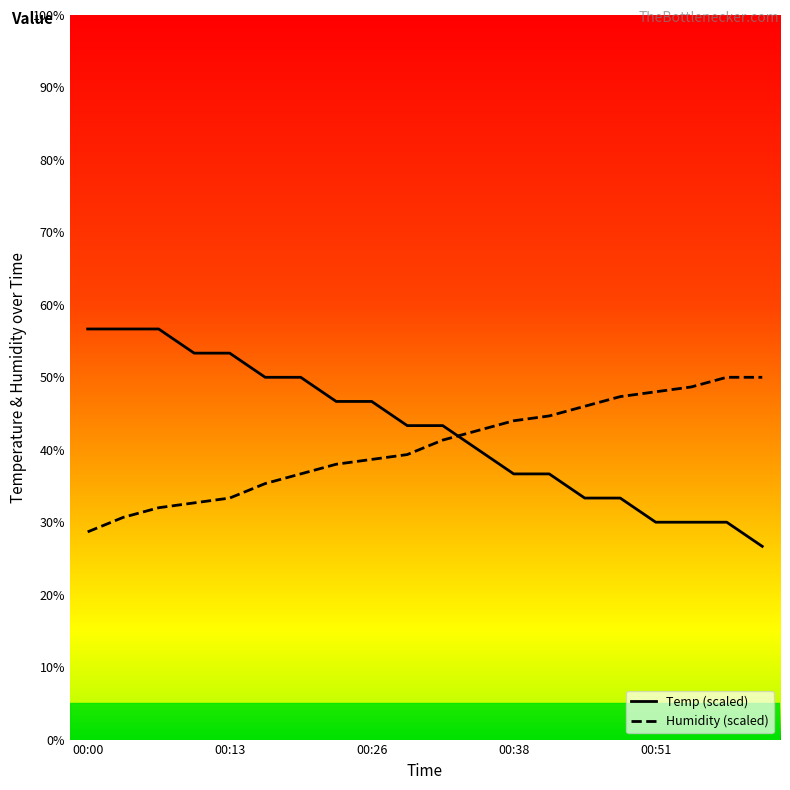

Which series has the widest spread of values?

Temp (scaled)